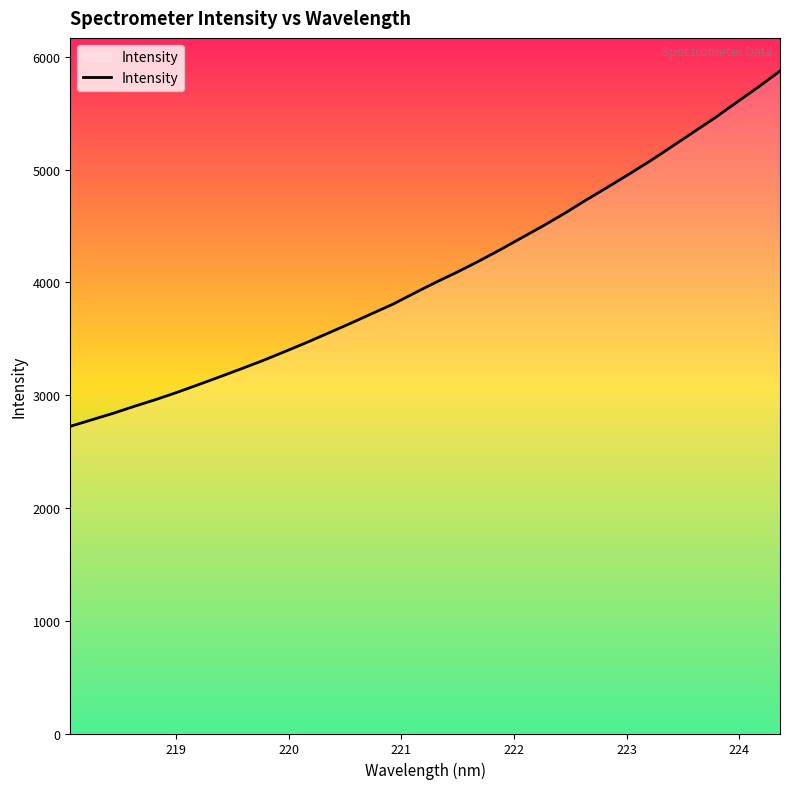

Reading right to left, what are all the values shown in this chart?

5874.2	5733.1	5599.1	5462.9	5335.8	5208.6	5082.2	4963.0	4846.7	4733.3	4615.1	4503.6	4398.1	4291.6	4189.9	4093.1	4002.0	3906.1	3807.5	3721.9	3635.3	3551.6	3468.5	3389.1	3310.9	3238.0	3166.7	3096.4	3027.7	2962.8	2902.6	2839.5	2781.7	2723.5